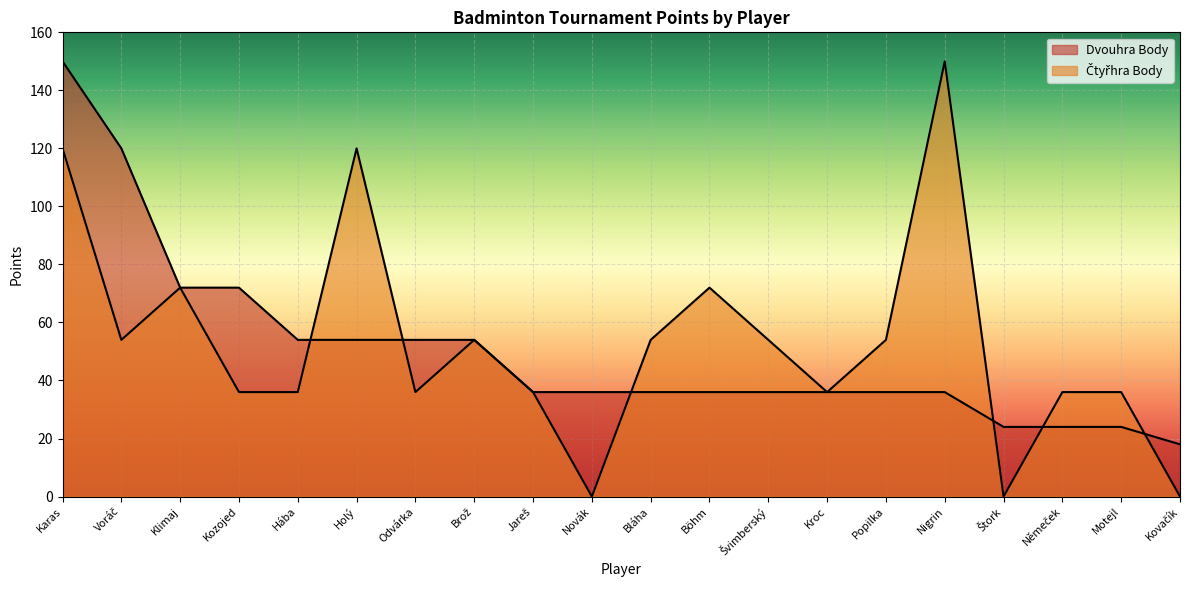

What is the label of the 16th point from the right?

Hába